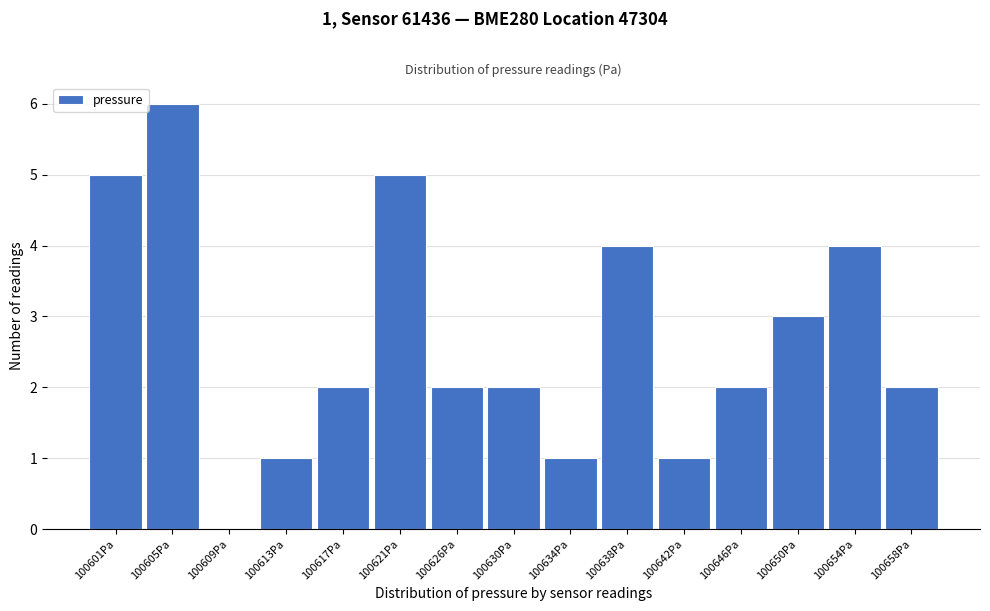

Reading left to right, extract all data points from this chart.

100601Pa=5	100605Pa=6	100609Pa=0	100613Pa=1	100617Pa=2	100621Pa=5	100626Pa=2	100630Pa=2	100634Pa=1	100638Pa=4	100642Pa=1	100646Pa=2	100650Pa=3	100654Pa=4	100658Pa=2